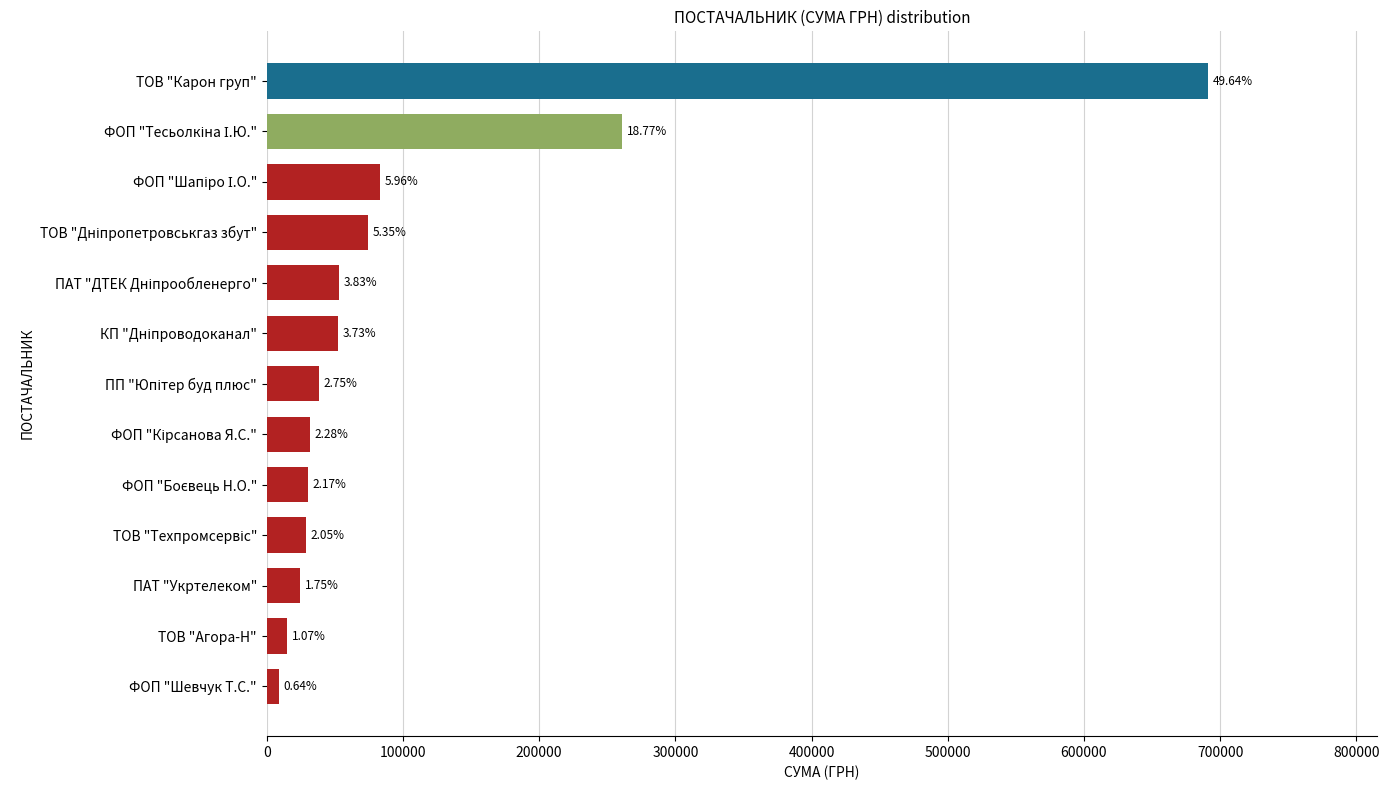

Does the chart contain any negative values?

No